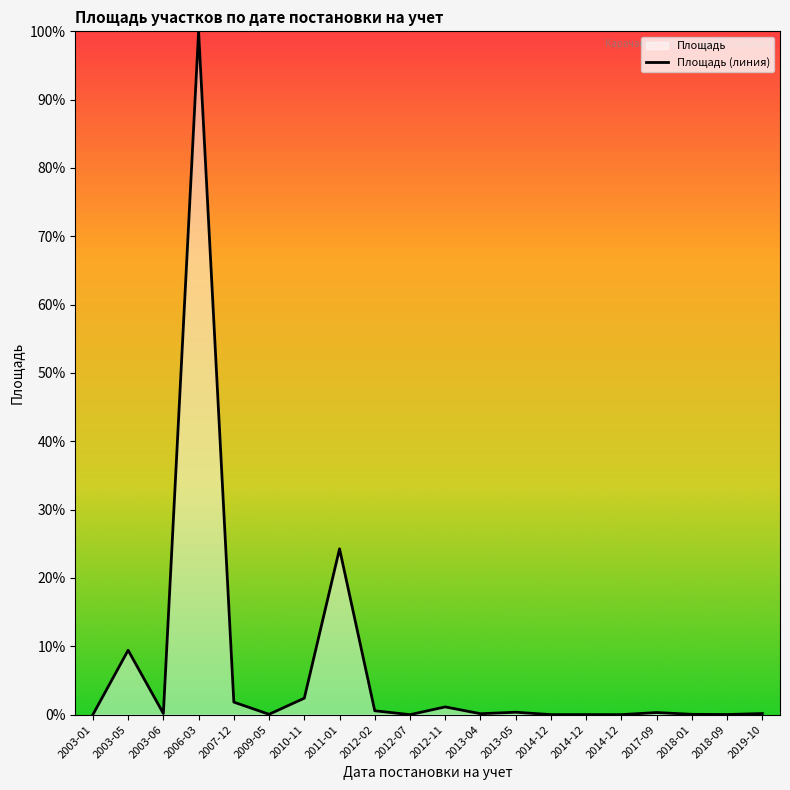

What is the sum of all values?

140.9